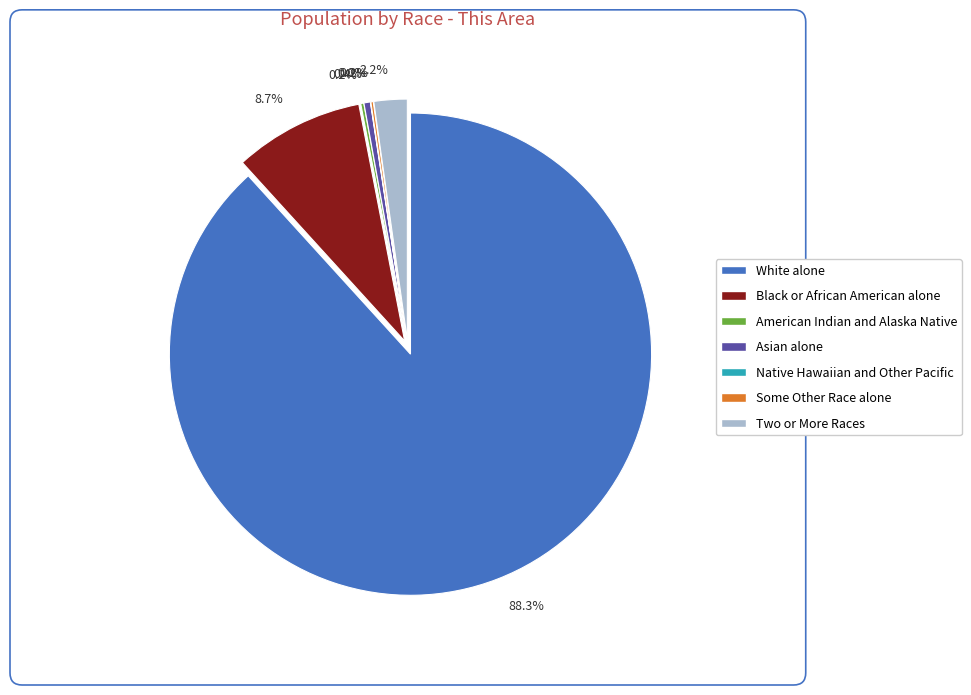

Is it true that American Indian and Alaska Native is 0% of the pie?

True